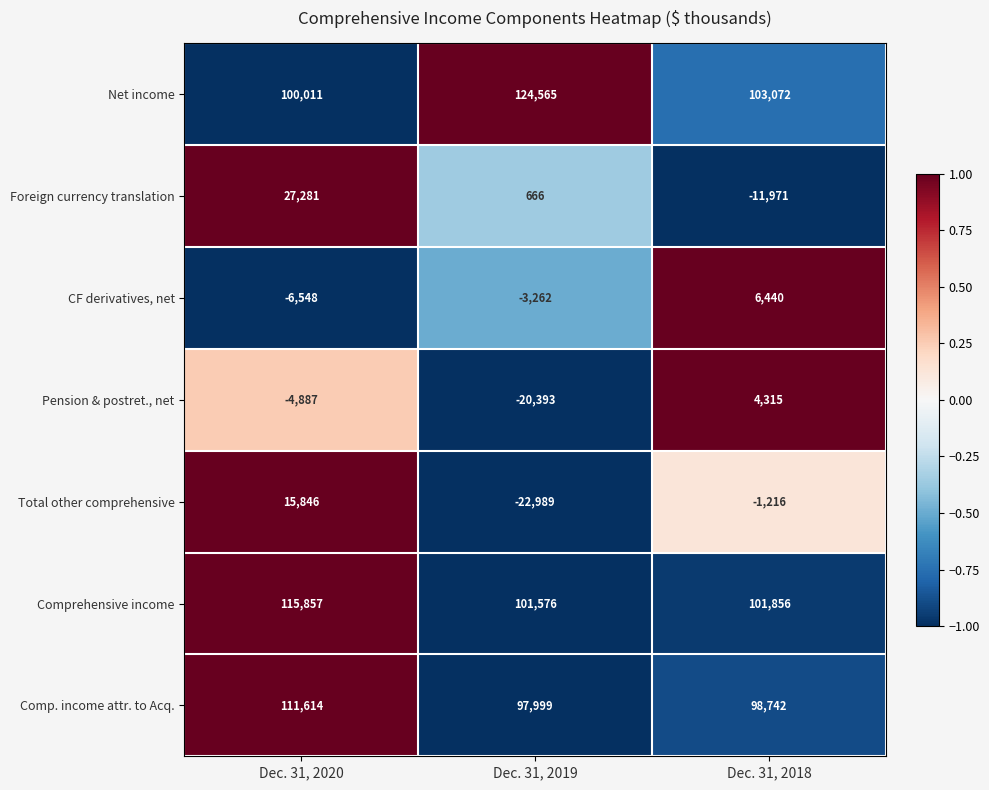

Count the CF derivatives, net values in the range -6548 to 6440.

3